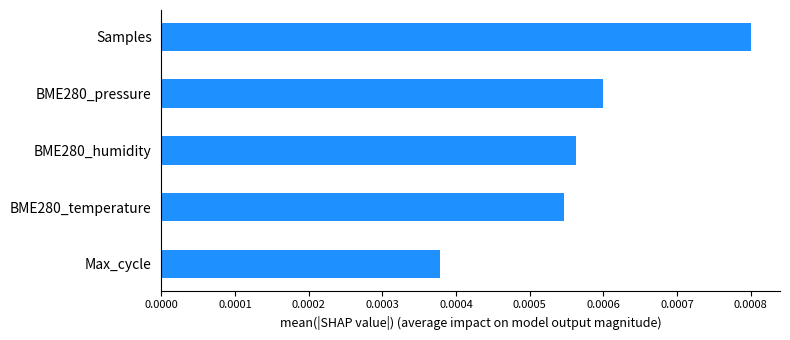

Which has a higher value, BME280_humidity or BME280_pressure?

BME280_pressure